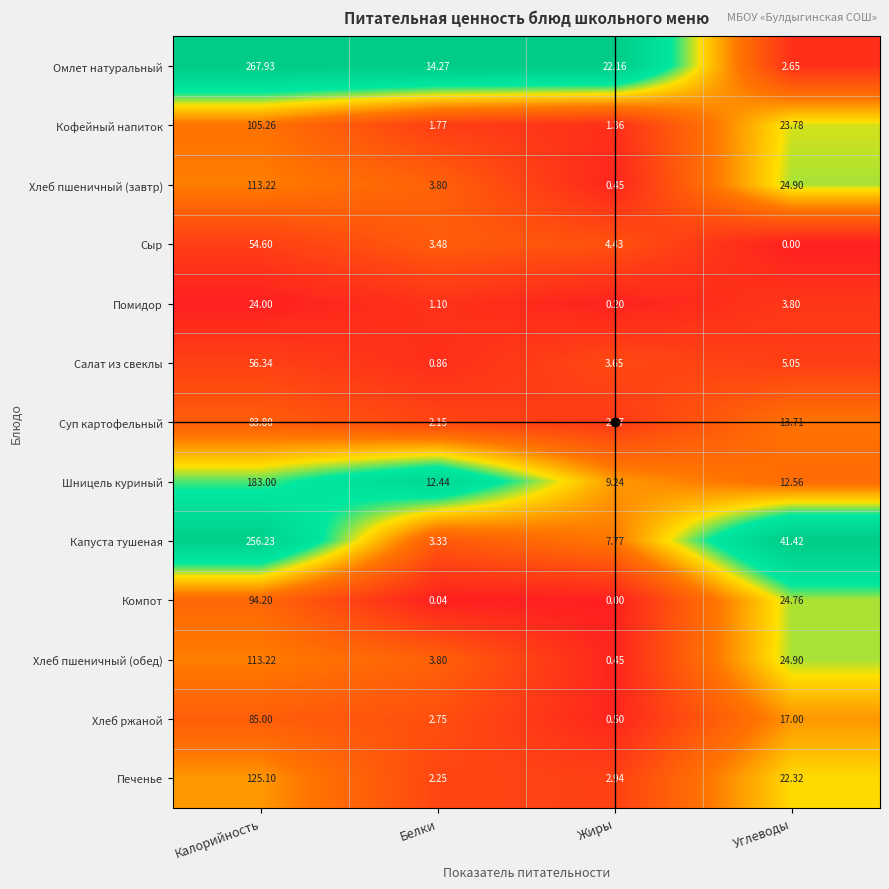

At which category is the sum across all series the highest?

Калорийность